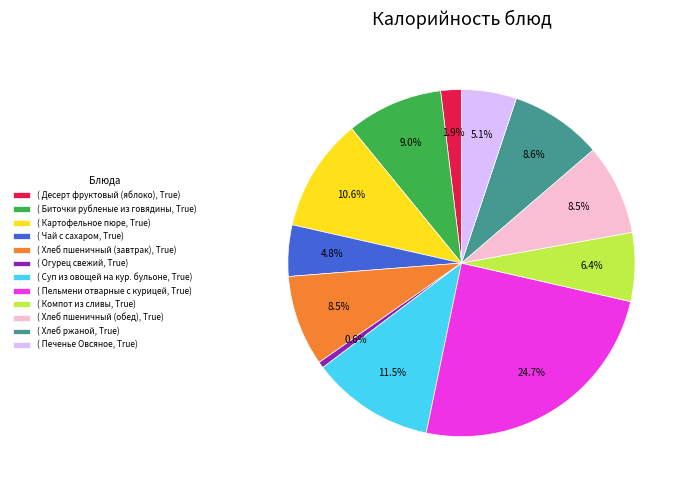

Is there a majority slice in this chart?

No